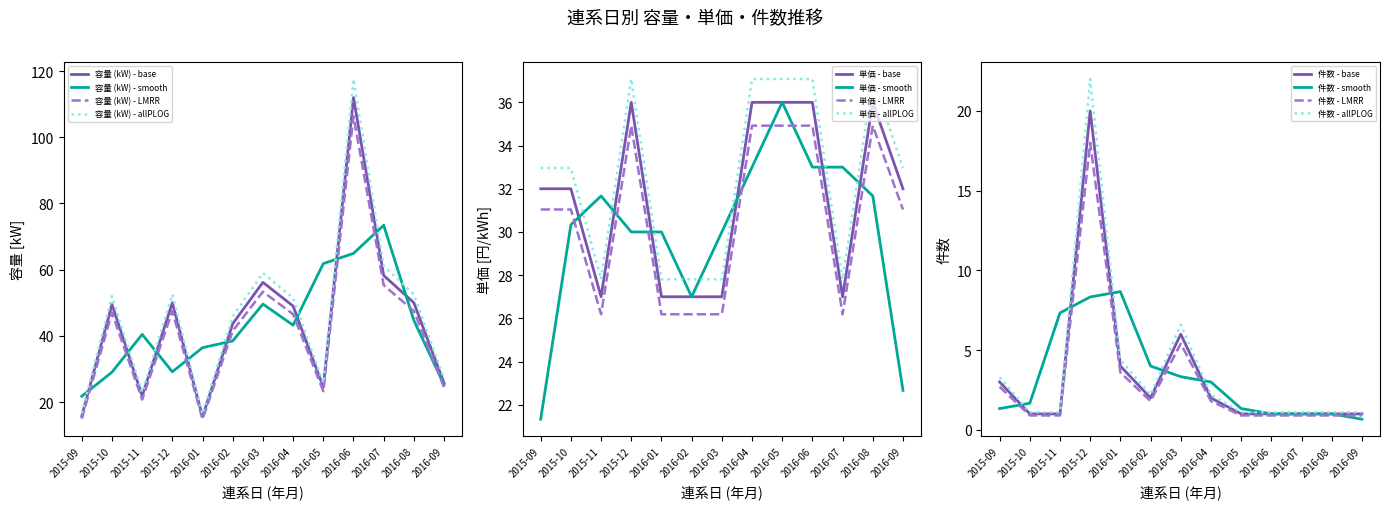

Which series has the largest total across all categories?

容量 (kW)